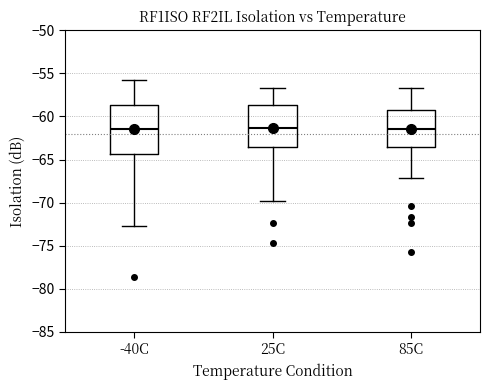

Where is the lower edge of the box for 25C on the y-axis? The values are not printed on the chart, so give them approximately, as read against the axis.

-63.5